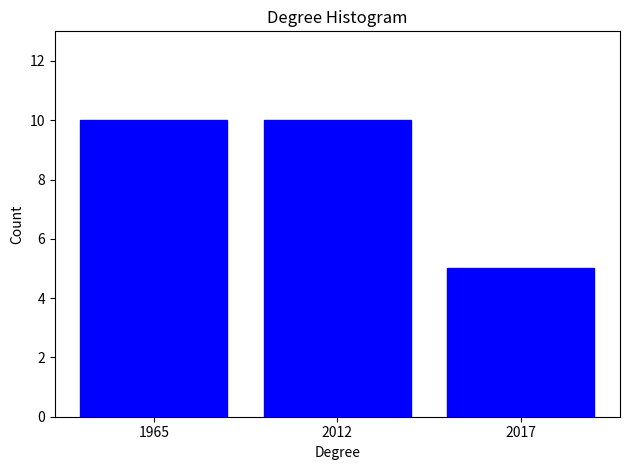

Reading left to right, what are all the values shown in this chart?

1965=10	2012=10	2017=5